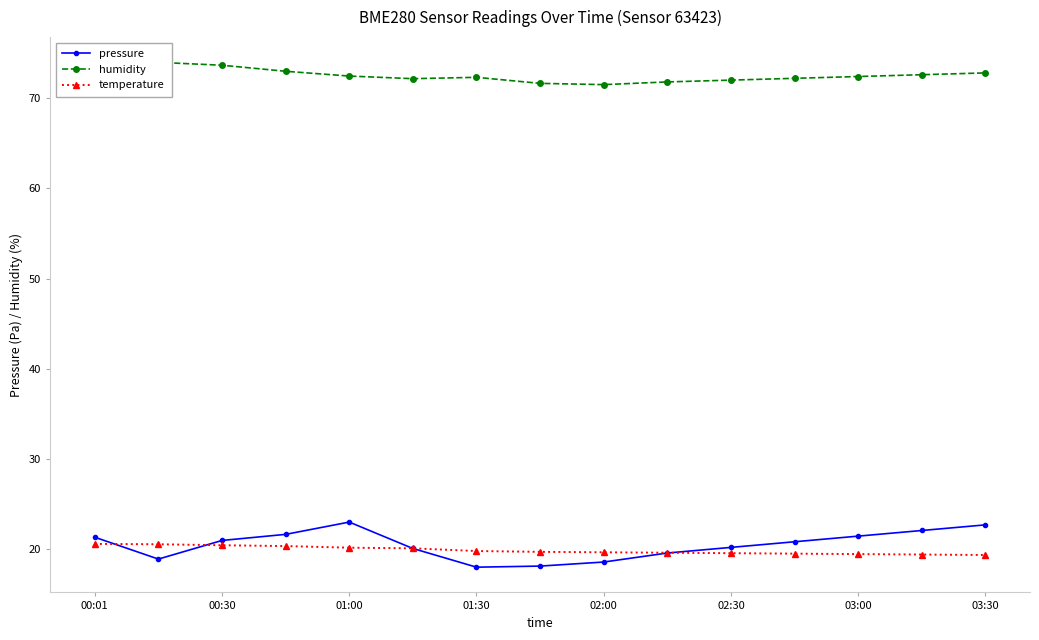

What is the sum of the pressure values at 03:00 and 02:30?

41.6